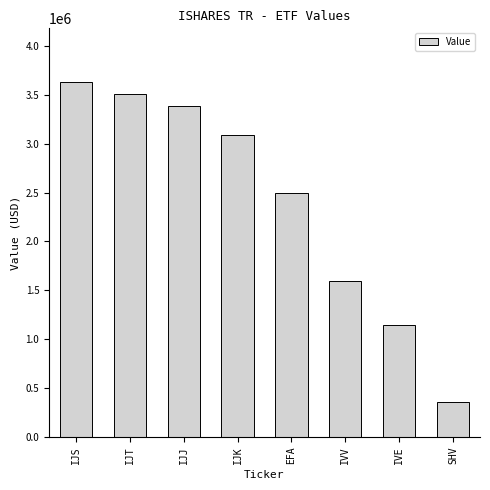

What is the difference between the maximum and minimum values?

3276000